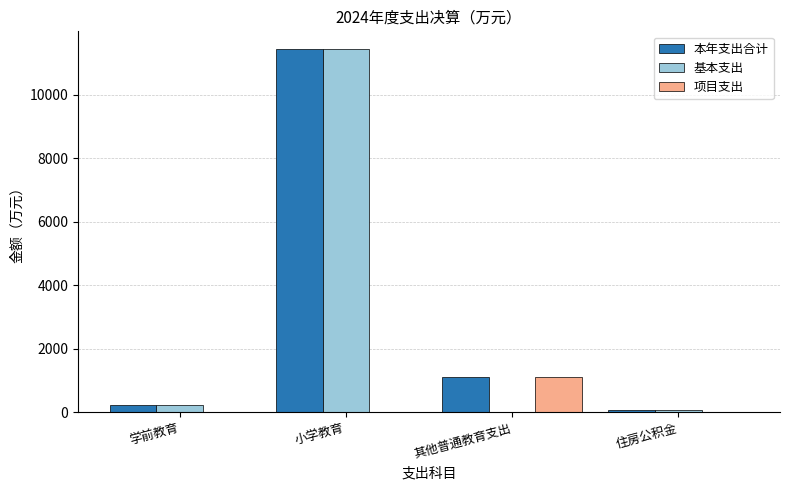

True or false: 基本支出 has a value of 0.0 at 其他普通教育支出.

True